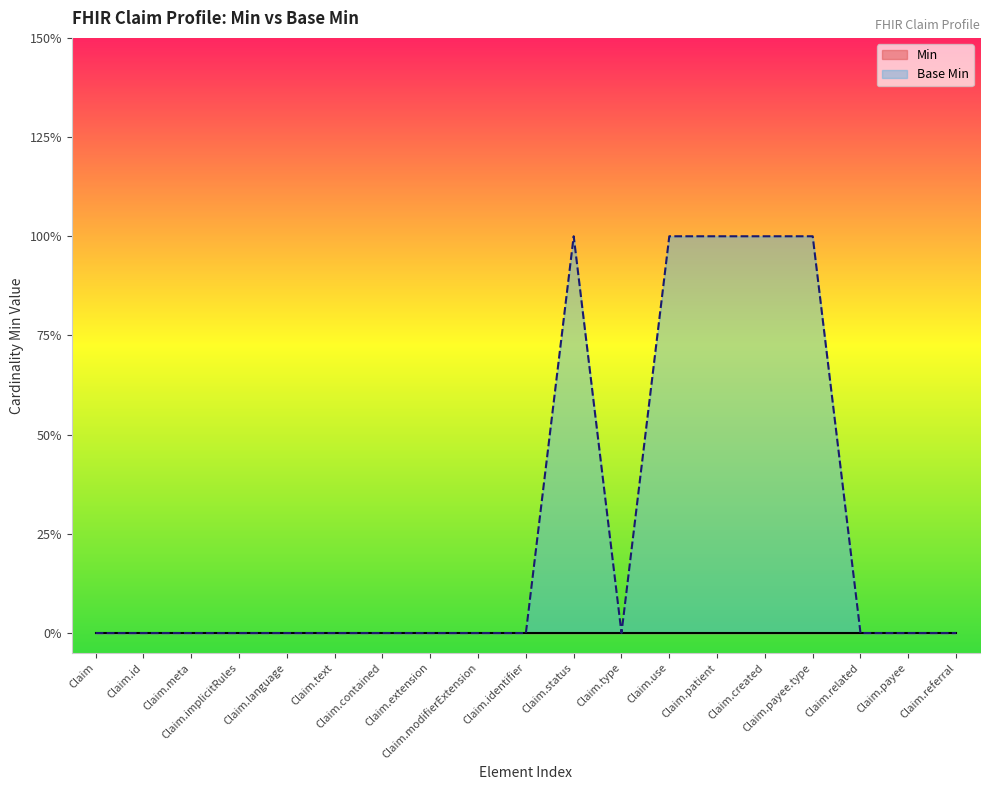

What position from the left is Claim.text?

6